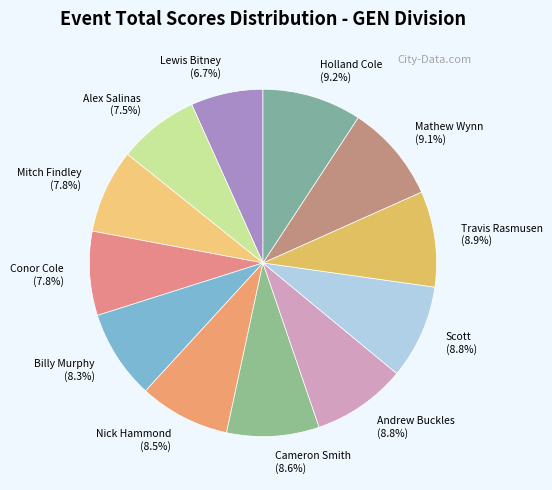

To the nearest percent, what is the average slice percentage?

8%